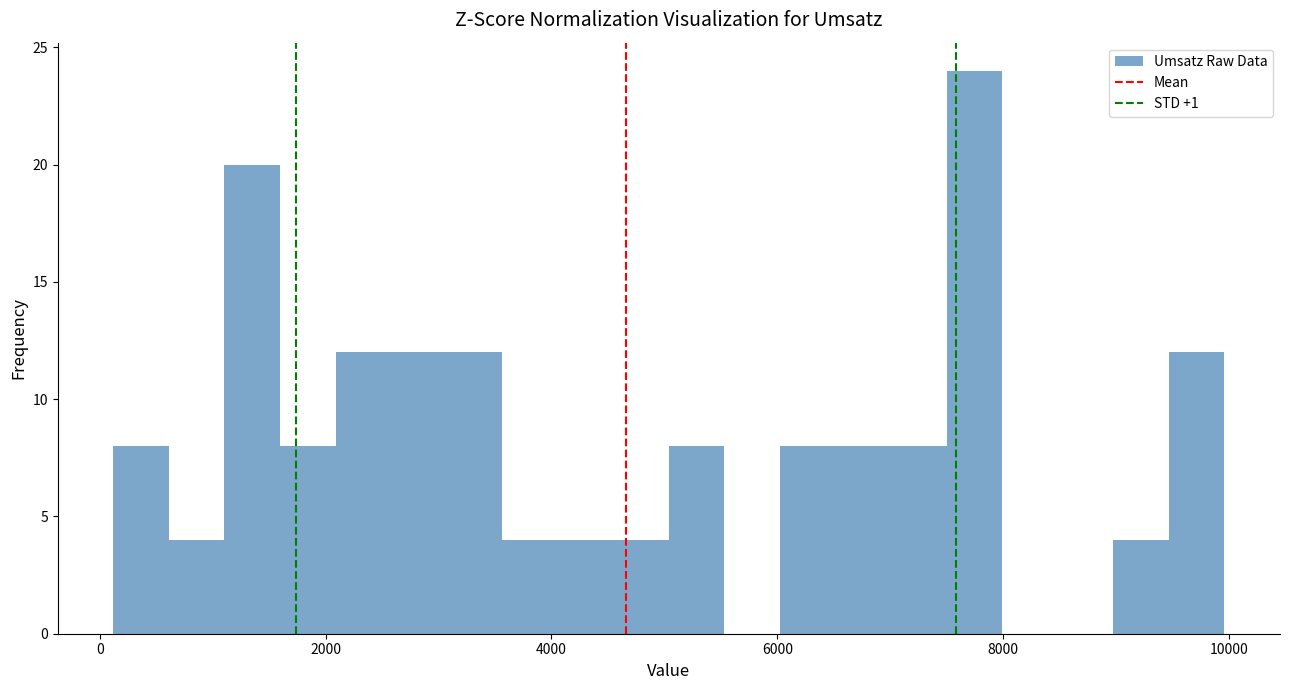

Around what value on the x-axis is the tallest bar? Give the approximate position of its centre, as read against the axis.

7800